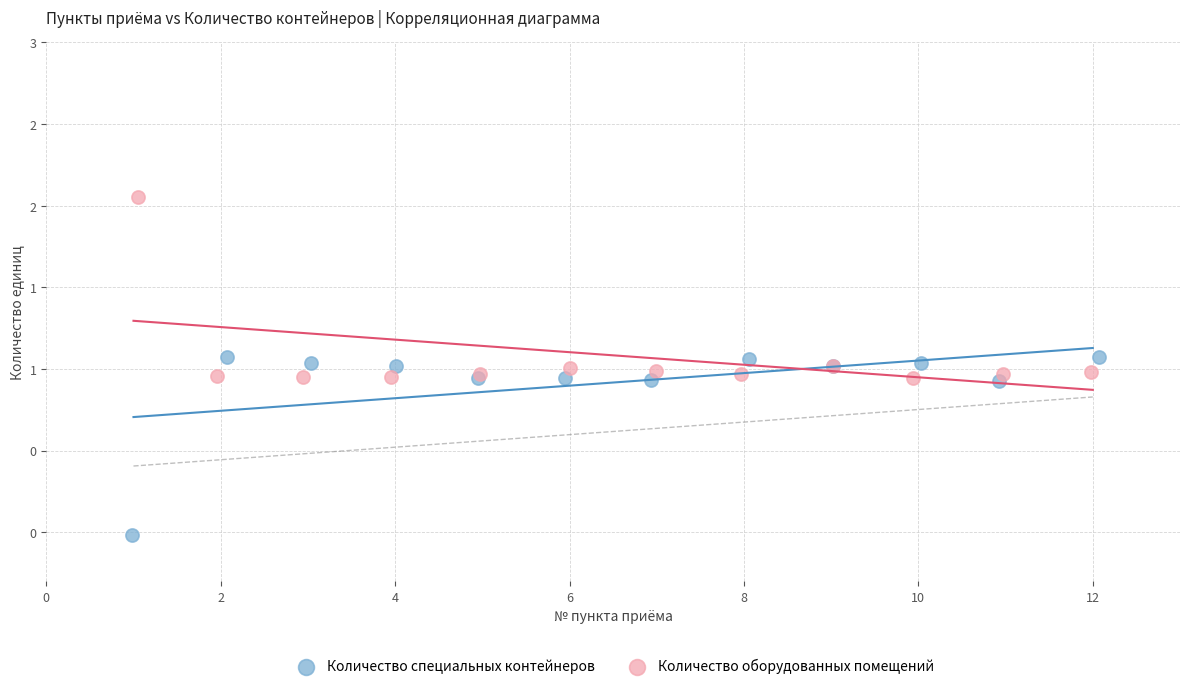

What are all the series names shown in the legend?

Количество специальных контейнеров, Количество оборудованных помещений